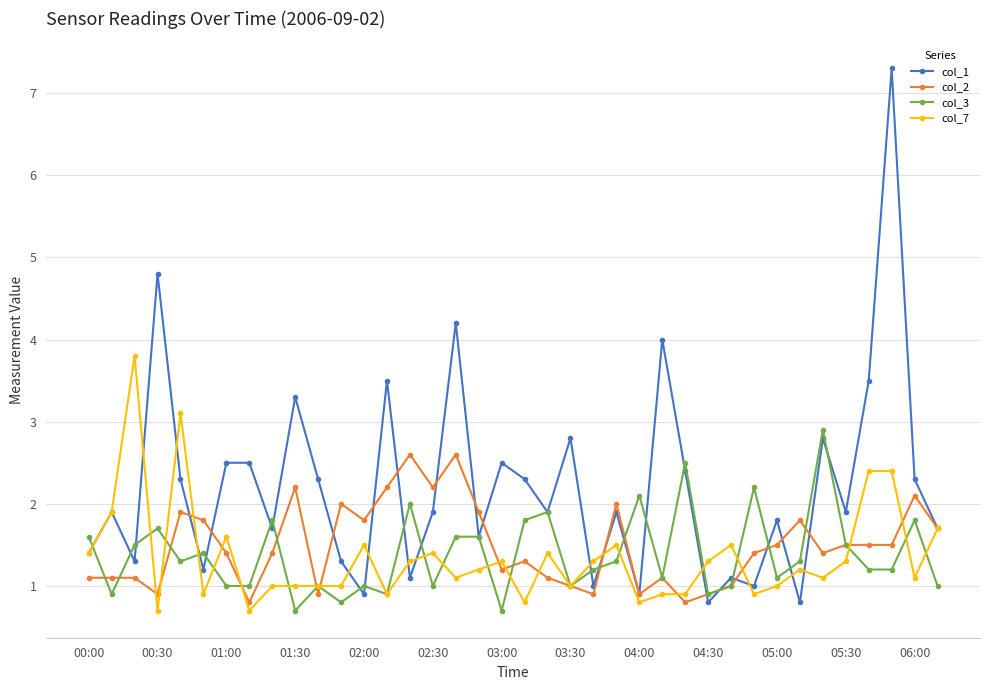

True or false: col_2 has more than 1 points higher than both neighbors.

True